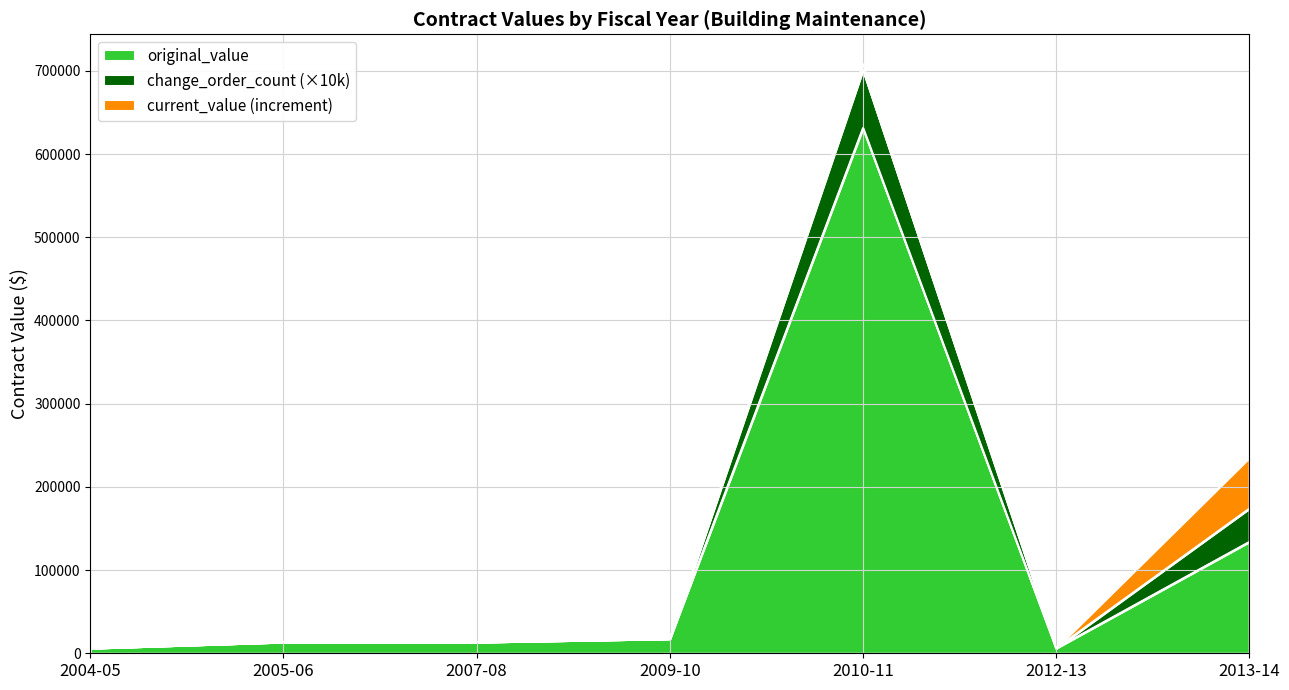

What position from the left is 2012-13?

6